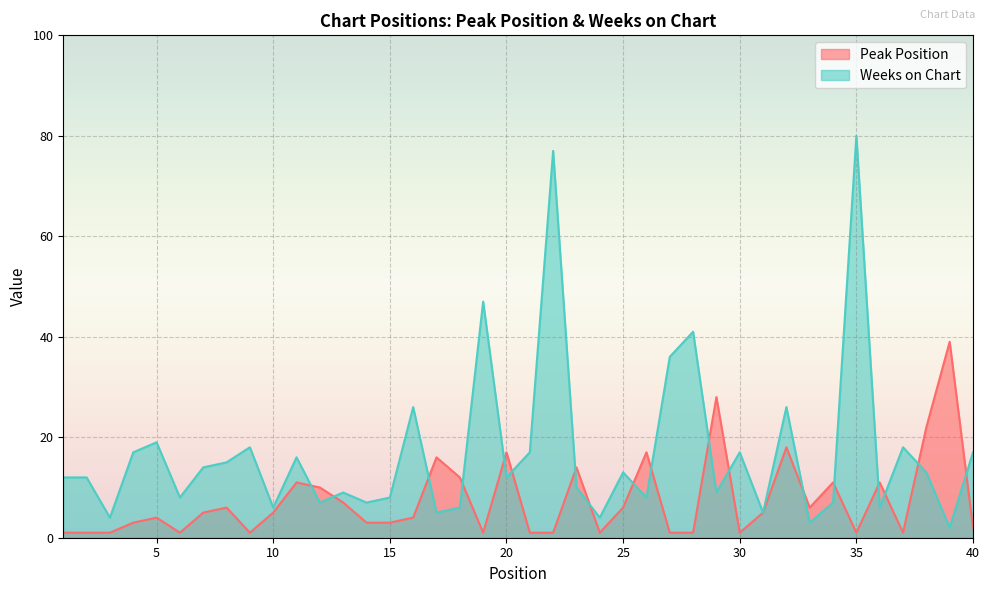

What is the average value of the Peak Position series?

7